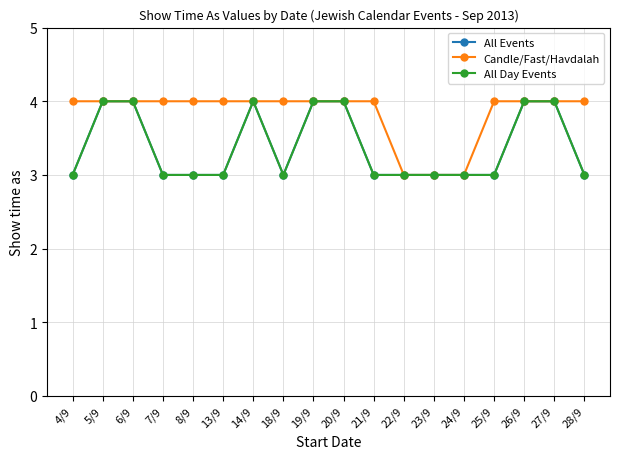

What is the minimum value for All Day Events?

3